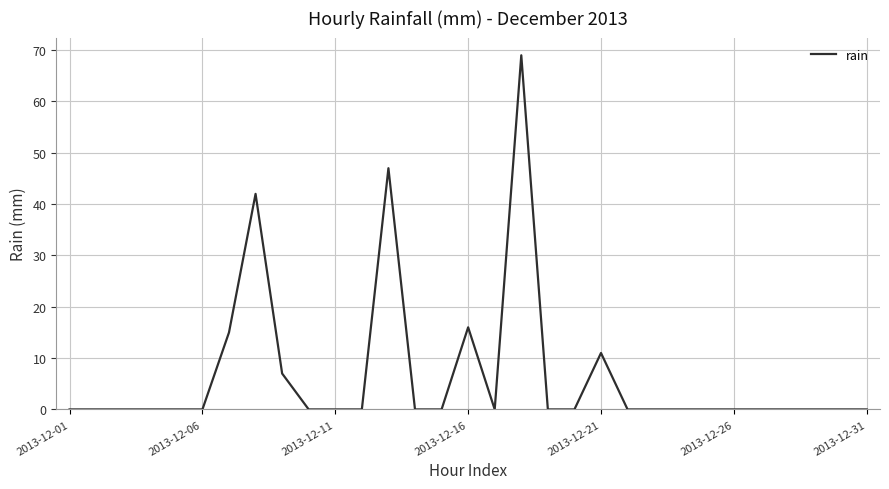

What is the maximum value shown in the chart?

69